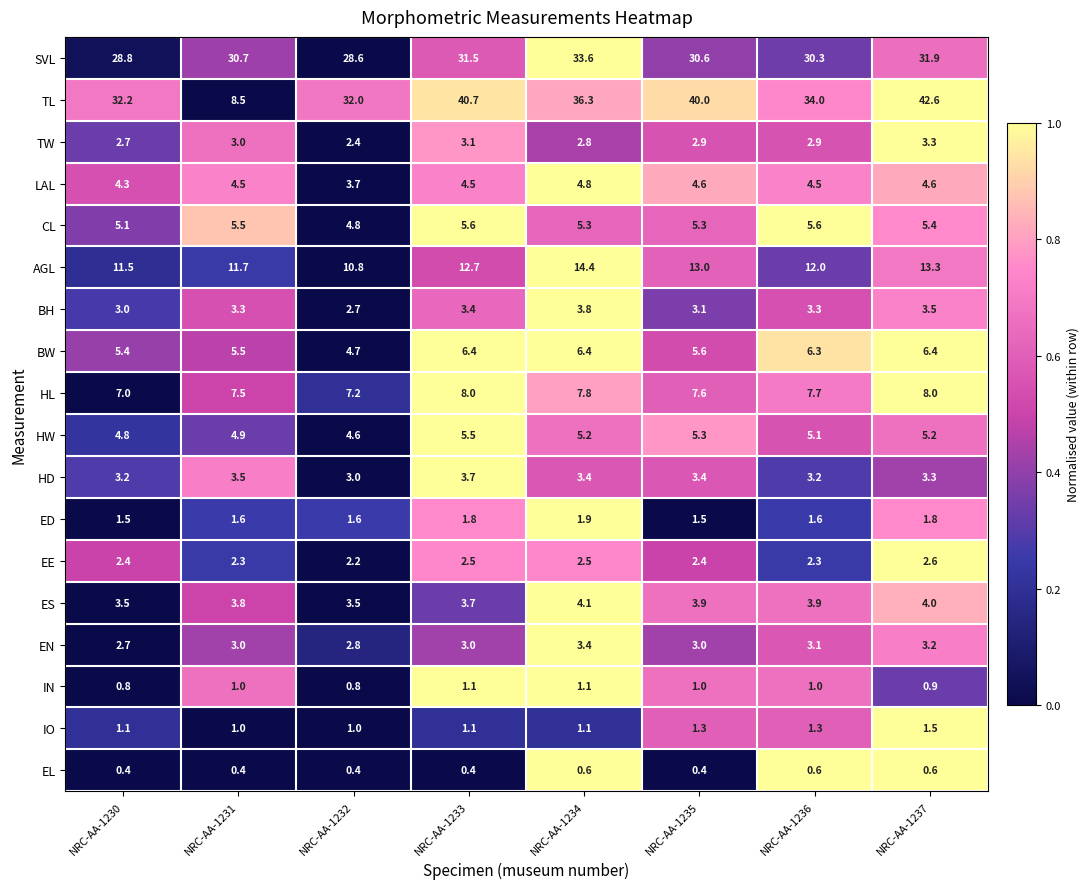

Count the ED values in the range 1 to 2.

8